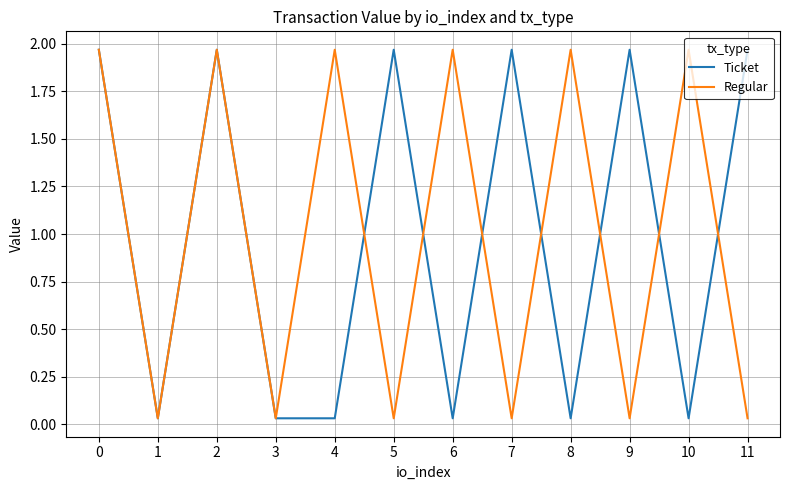

The value of Regular at 0 is 1.0. True or false?

False